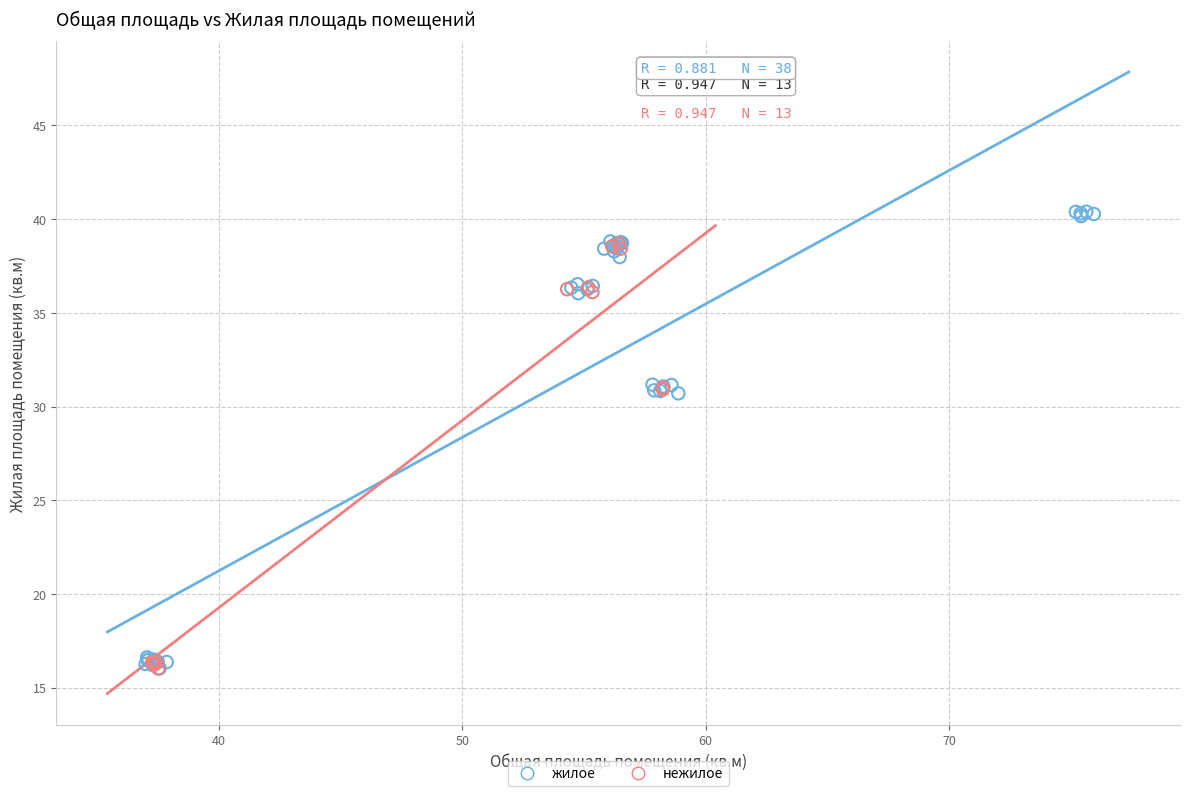

Which series has the widest spread of Y values?

жилое